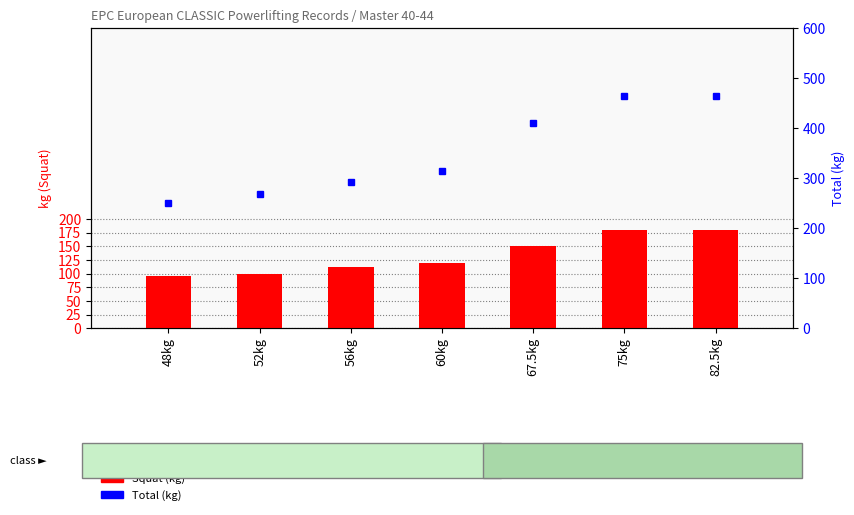

What is the approximate value of Squat at 56kg?

112.5